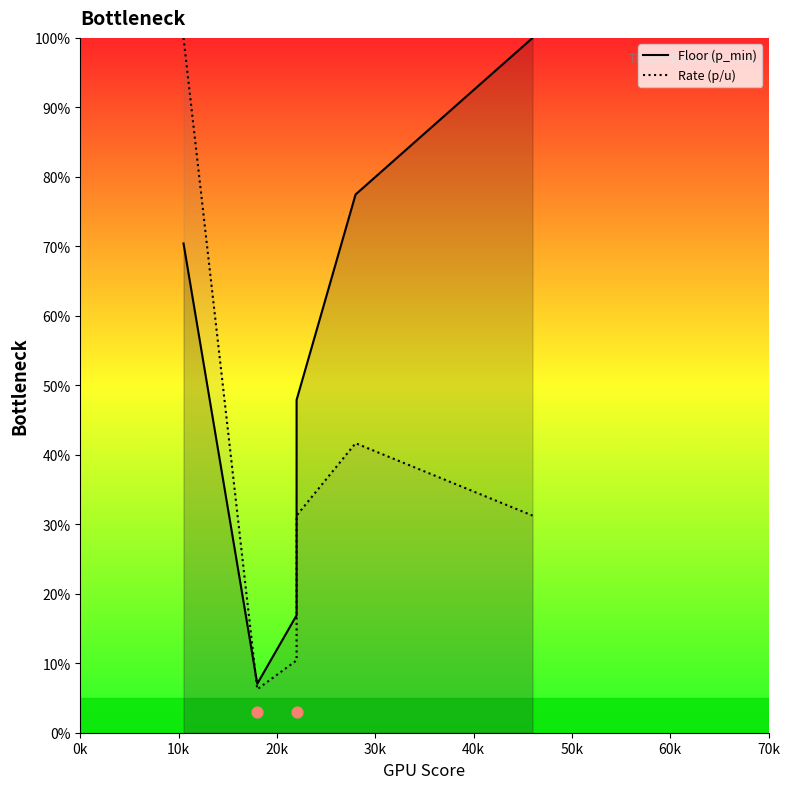

Which series has the largest Y range (max minus min)?

Rate (p/u)